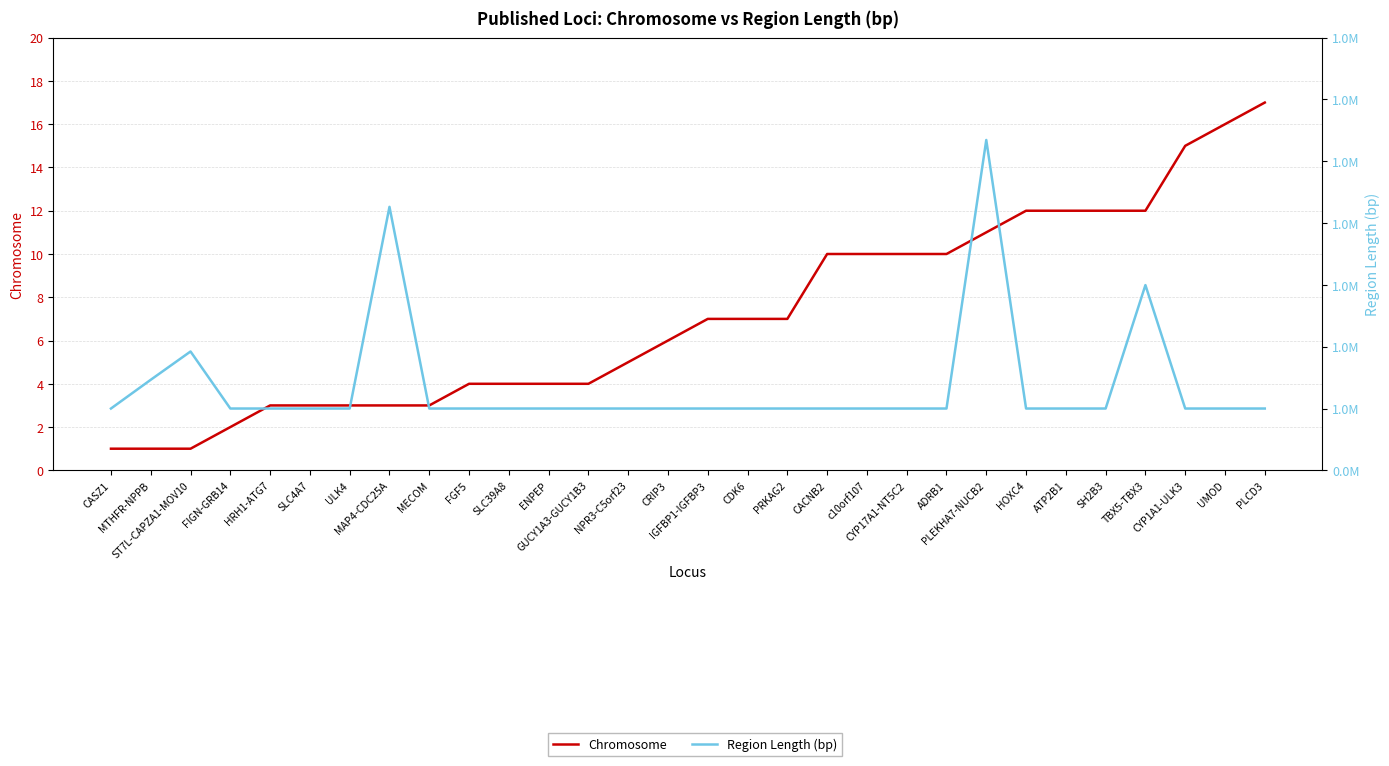

How many lines are shown in the chart?

2